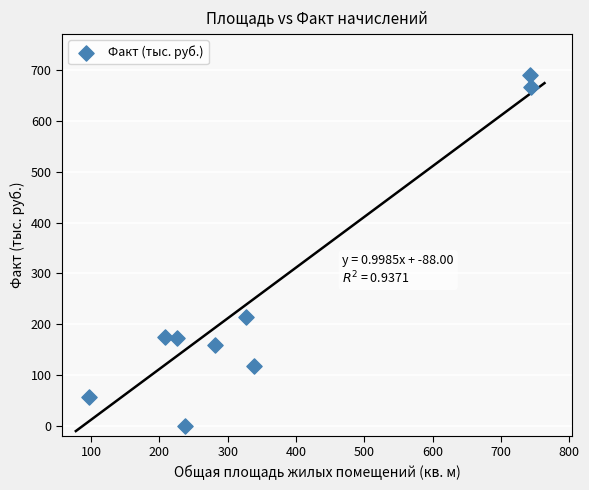

What is the average X value?

355.5